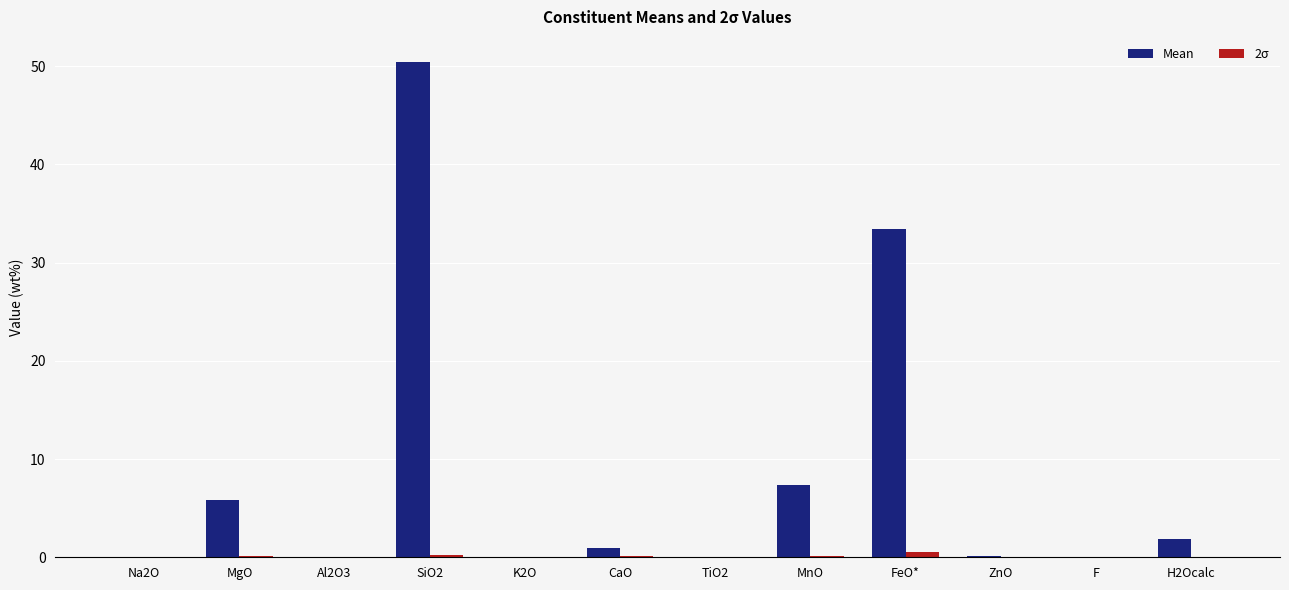

At which category is the sum across all series the highest?

SiO2